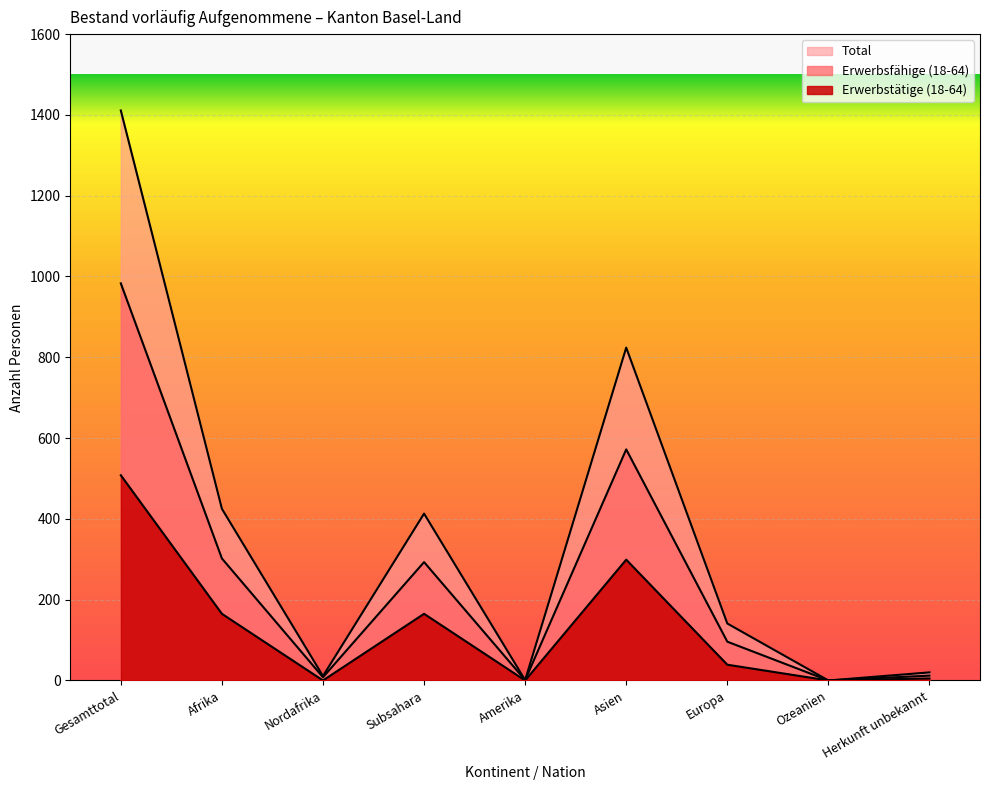

At how many categories does at least one series exceed 1263?

1